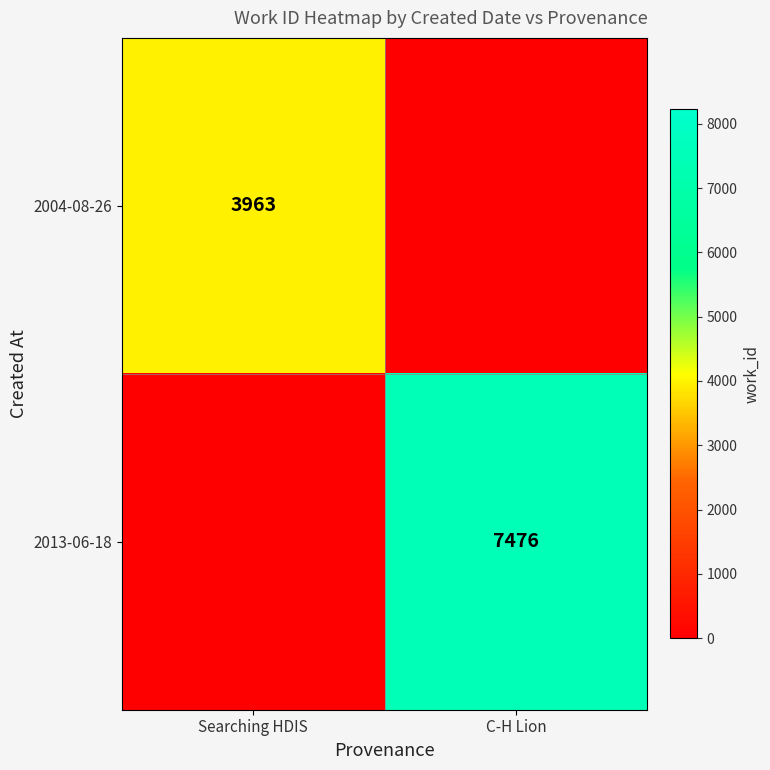

What is the greatest value displayed?

7476